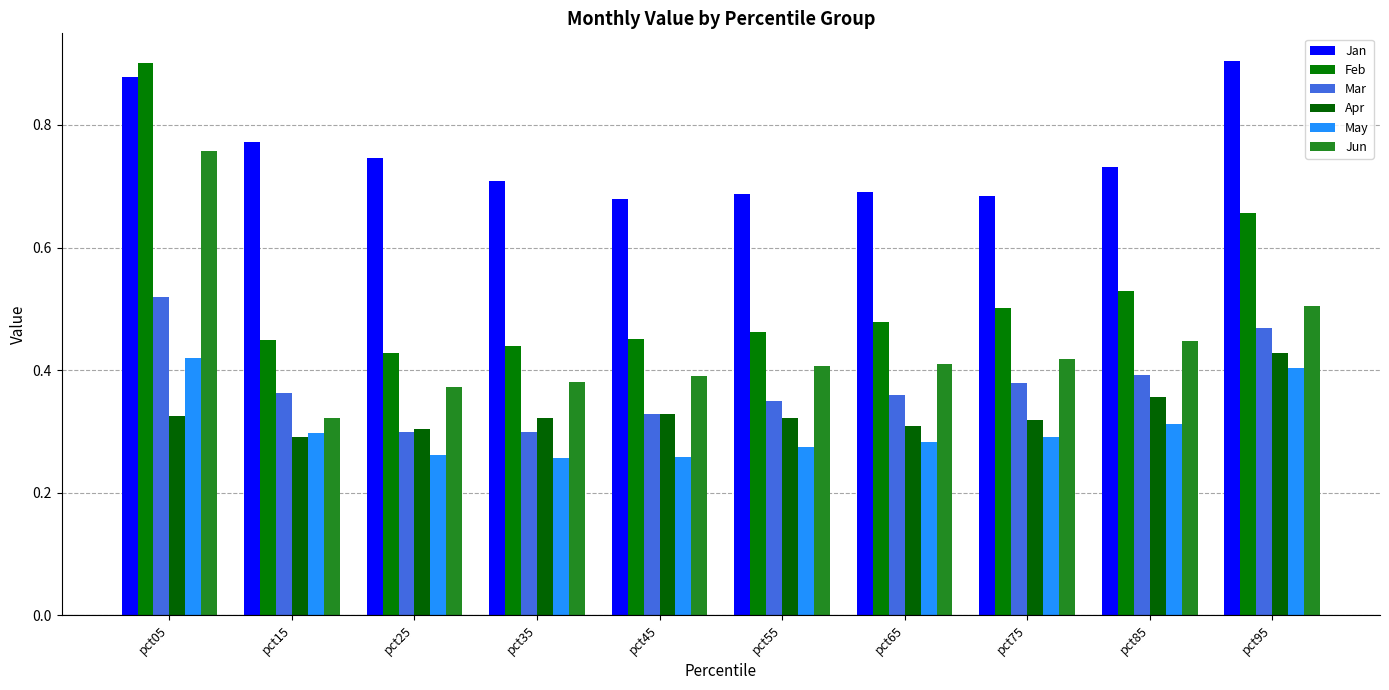

Is the value of Apr at pct15 greater than the value of Jan at pct85?

No